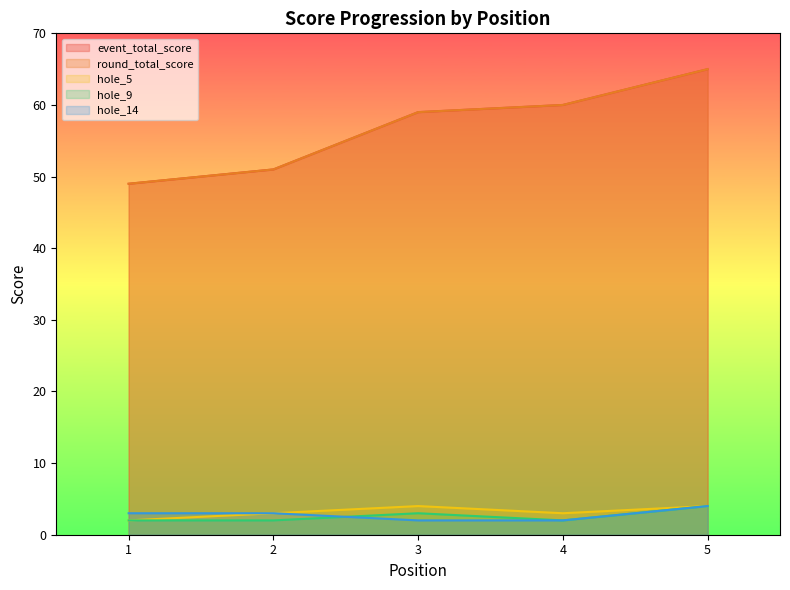

What is the value of the hole_9 point at the 1st from the left?

2